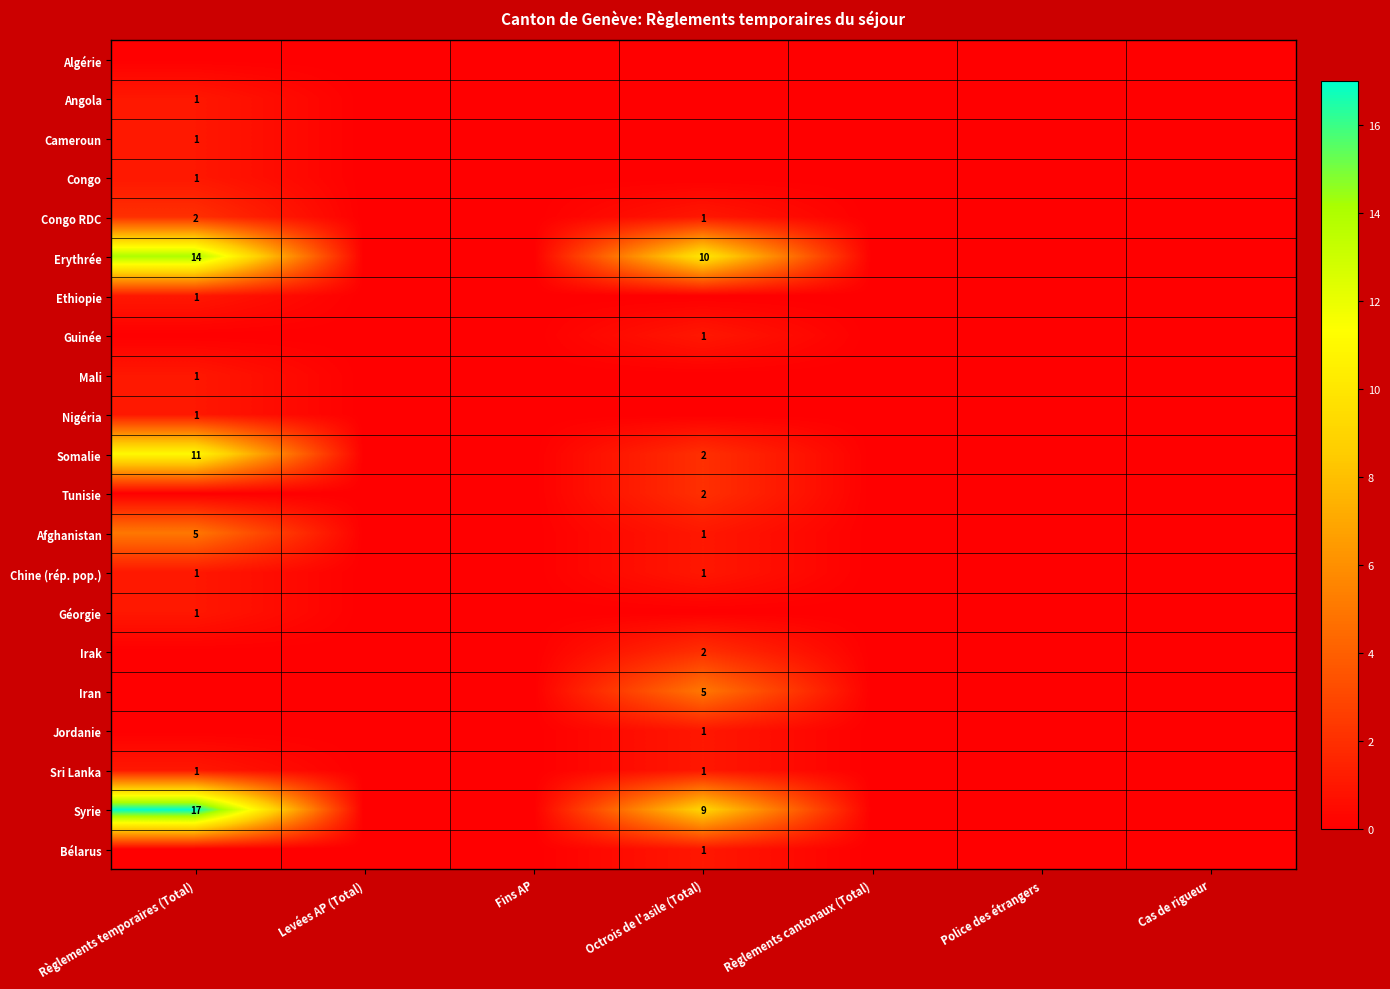

Is it true that Géorgie equals 0 at Règlements temporaires (Total)?

False